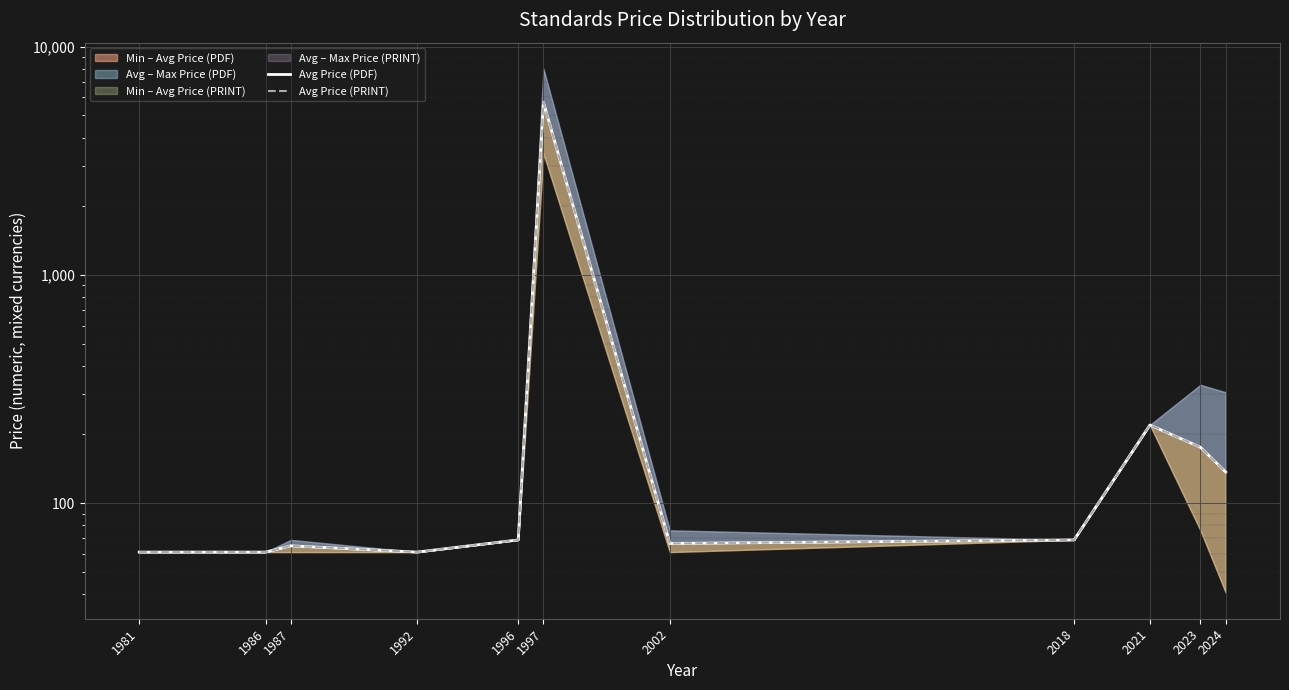

True or false: Avg Price (PDF) and Avg Price (PRINT) cross at least once.

False